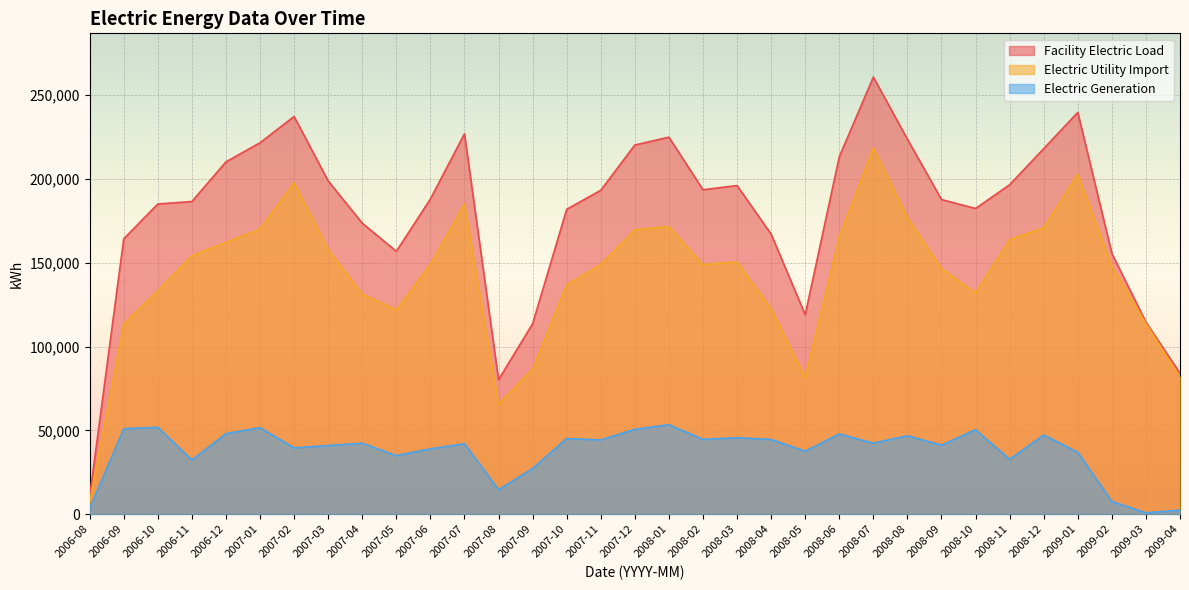

True or false: Electric Generation and Electric Utility Import cross at least once.

False